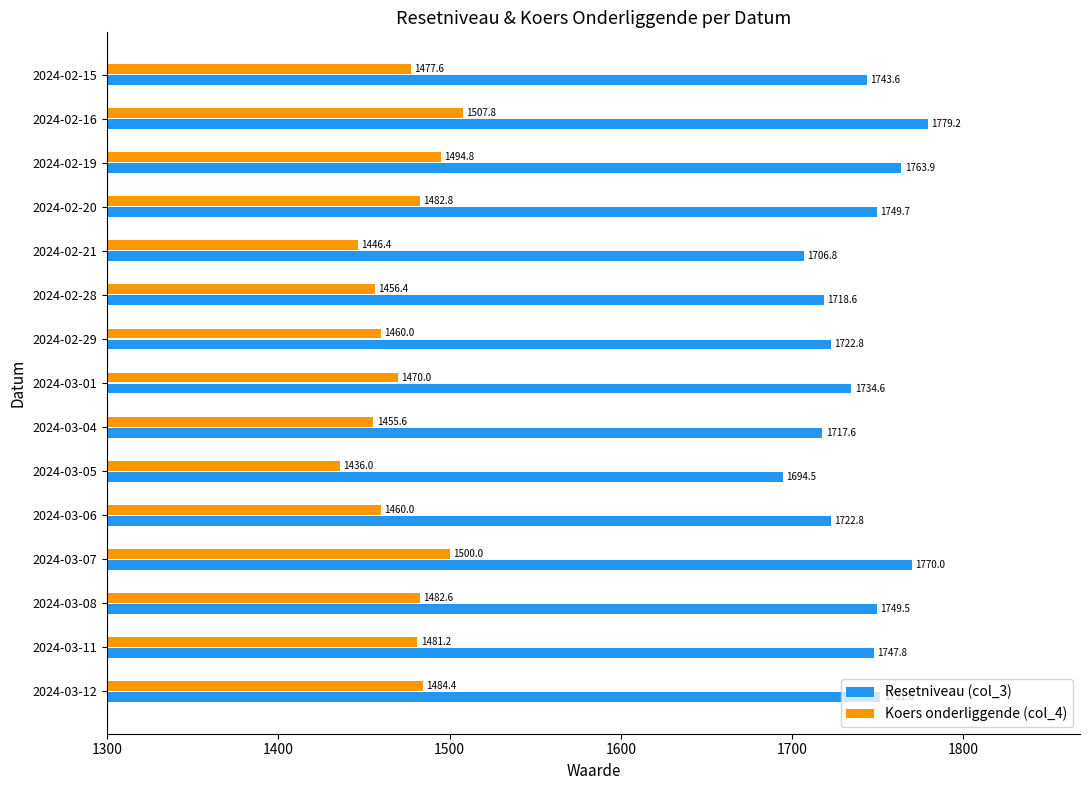

What value does the Resetniveau (col_3) series have at 2024-02-15?

1743.6